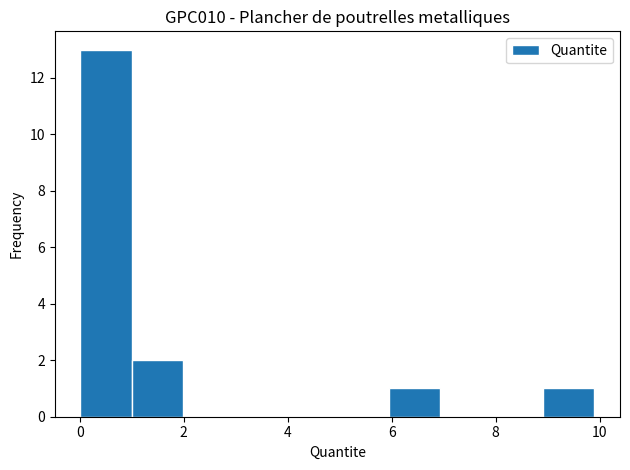

Reading left to right, transcribe this chart: for each bar, give the range it covers on the x-axis and its height. Neither the bar edges nor the heights are printed on the chart, so give them approximately, as read against the axes.

0 to 1: 13
1 to 2: 2
2 to 3: 0
3 to 4: 0
4 to 5: 0
5 to 6: 0
6 to 7: 1
7 to 8: 0
8 to 9: 0
9 to 10: 1